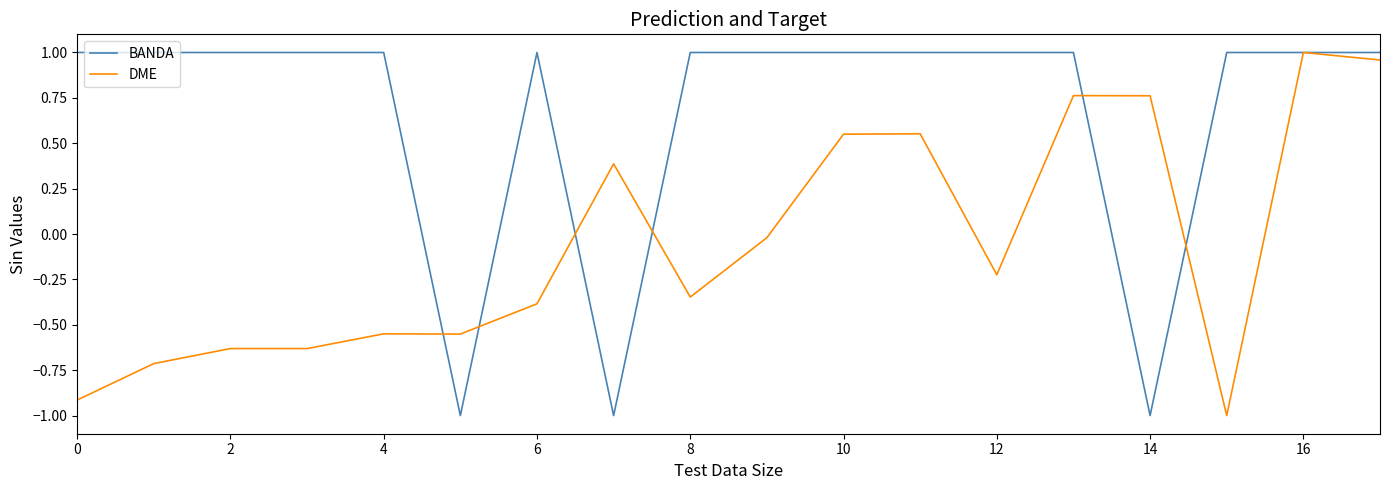

Which series has the widest spread of values?

BANDA